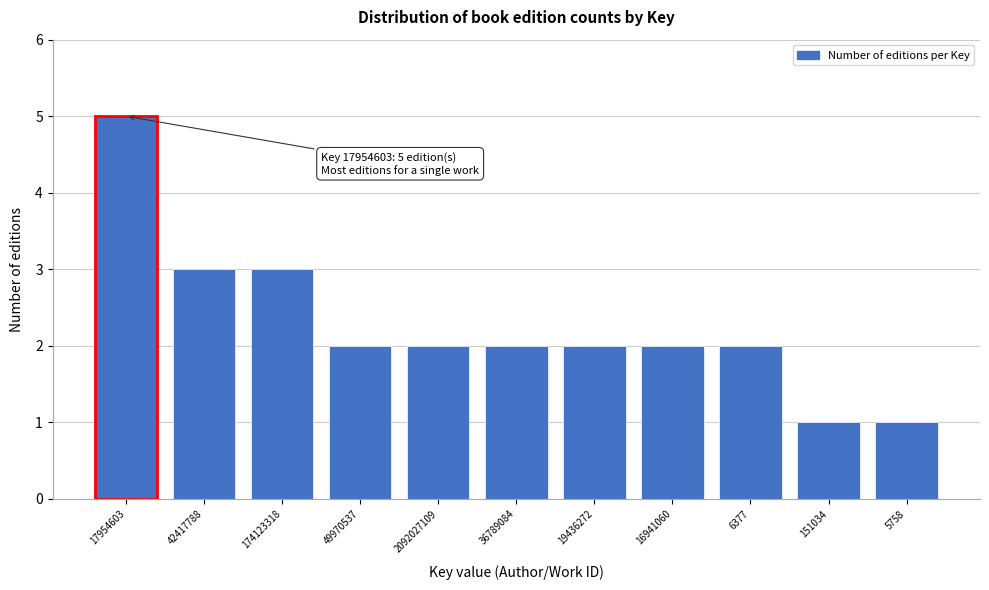

Reading left to right, list all the values displayed in this chart.

5	3	3	2	2	2	2	2	2	1	1